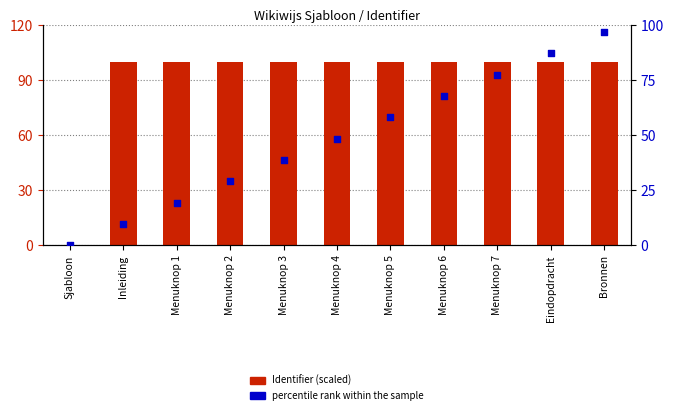

What are all the series names shown in the legend?

Identifier, percentile rank within the sample